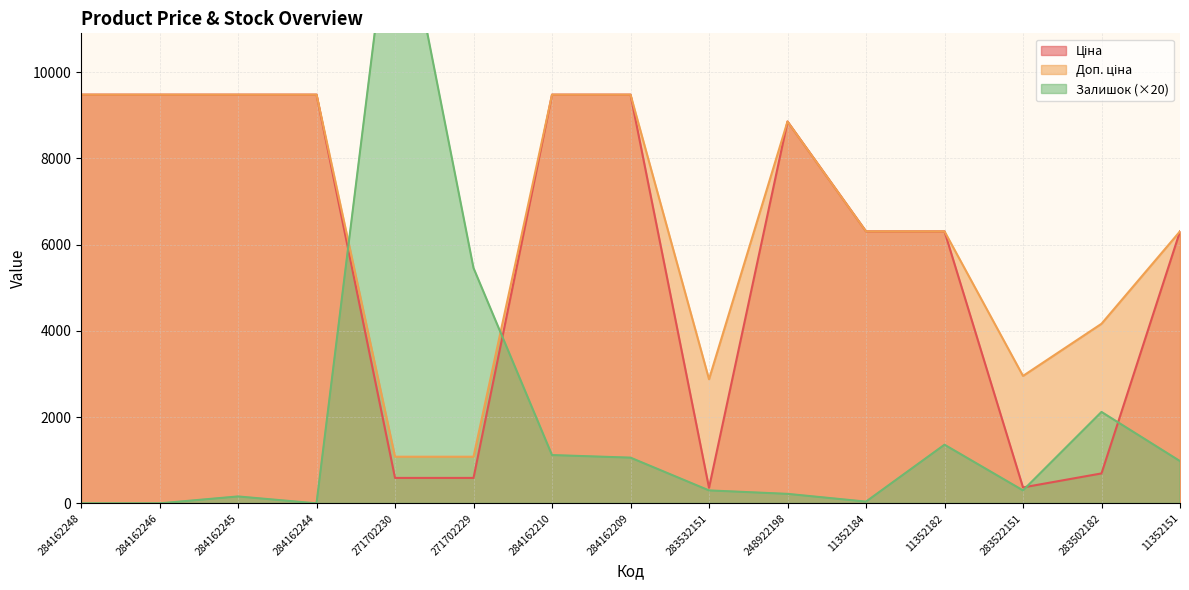

In Залишок, how many points are lower than both neighbors (excluding endpoints)?

3